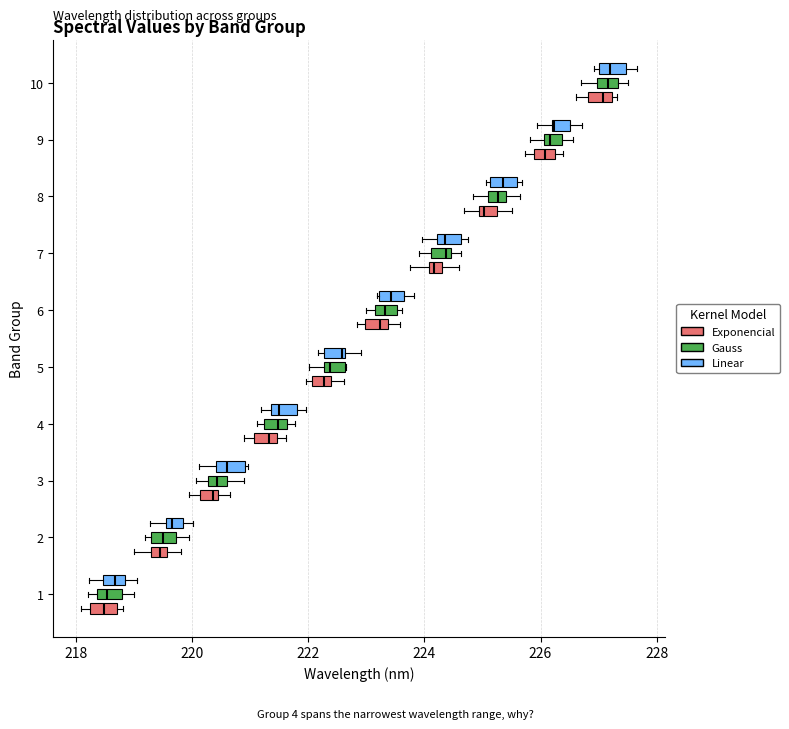

Where is the right edge of the box for 8 (Exponencial) on the x-axis? The values are not printed on the chart, so give them approximately, as read against the axis.

225.2